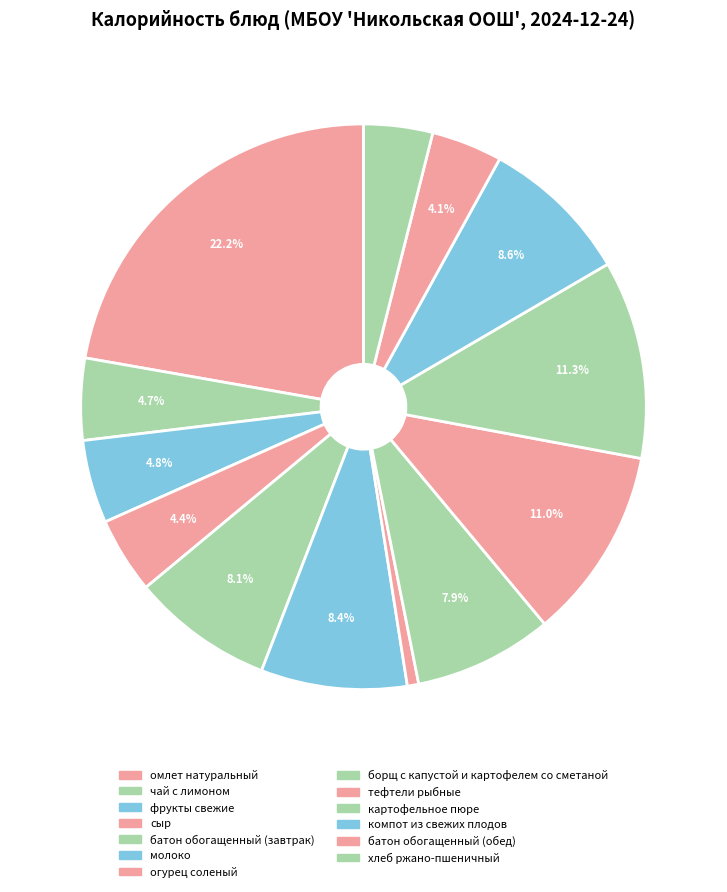

Is it true that омлет натуральный is 22% of the pie?

True